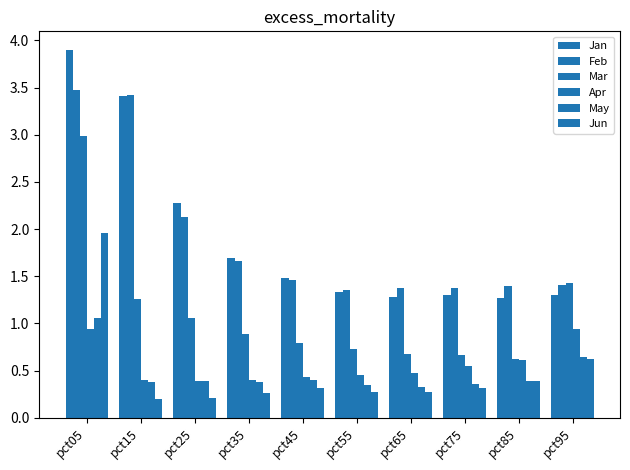

What is the highest value of the Mar series?

3.0